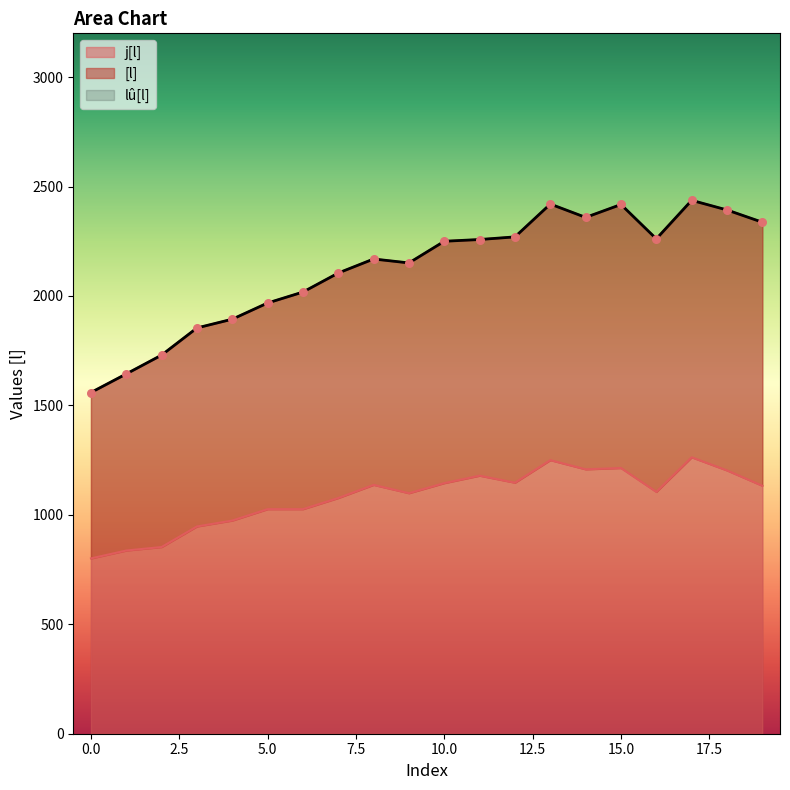

Which series has the largest Y range (max minus min)?

[l]